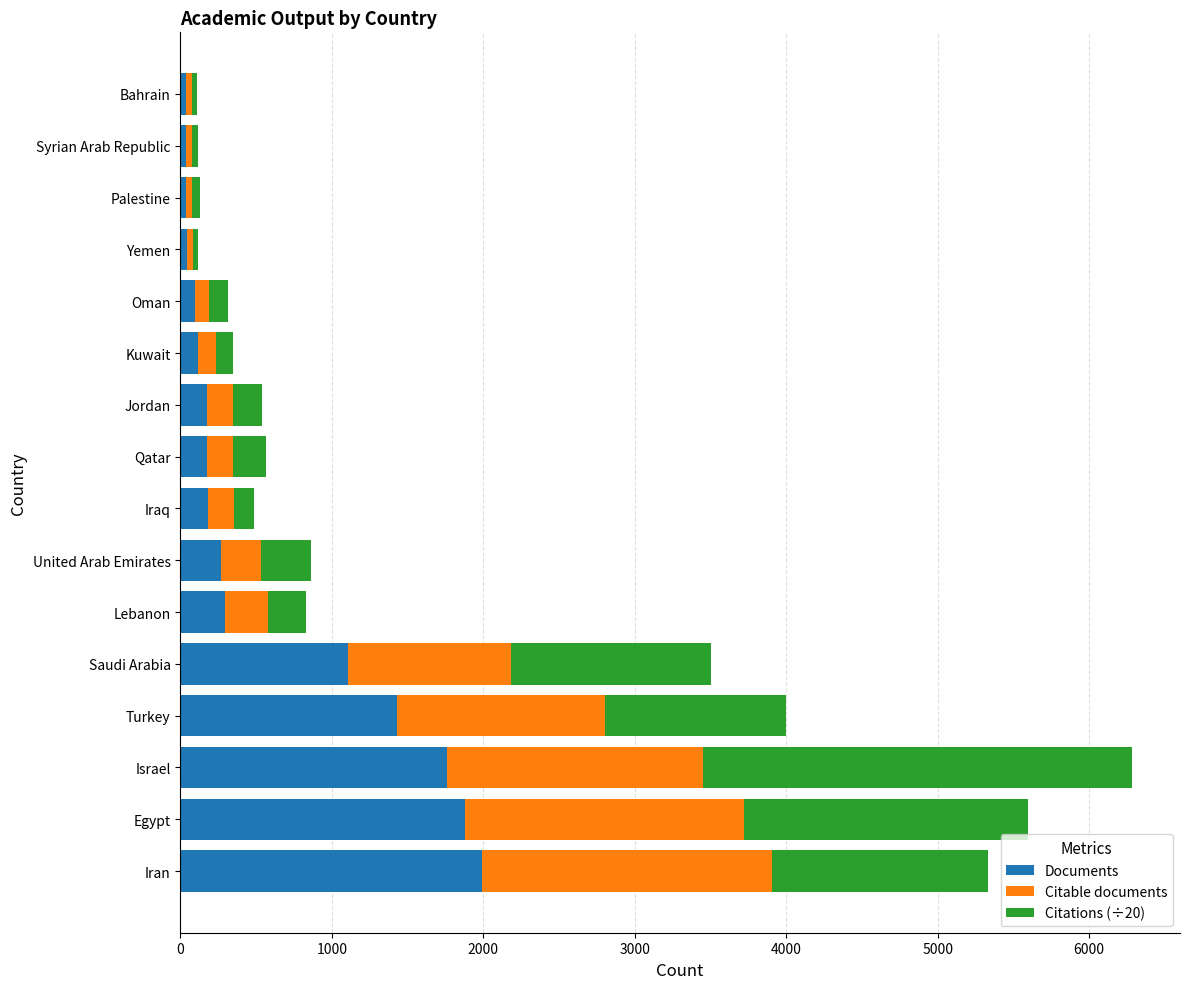

At which category is the sum across all series the highest?

Israel